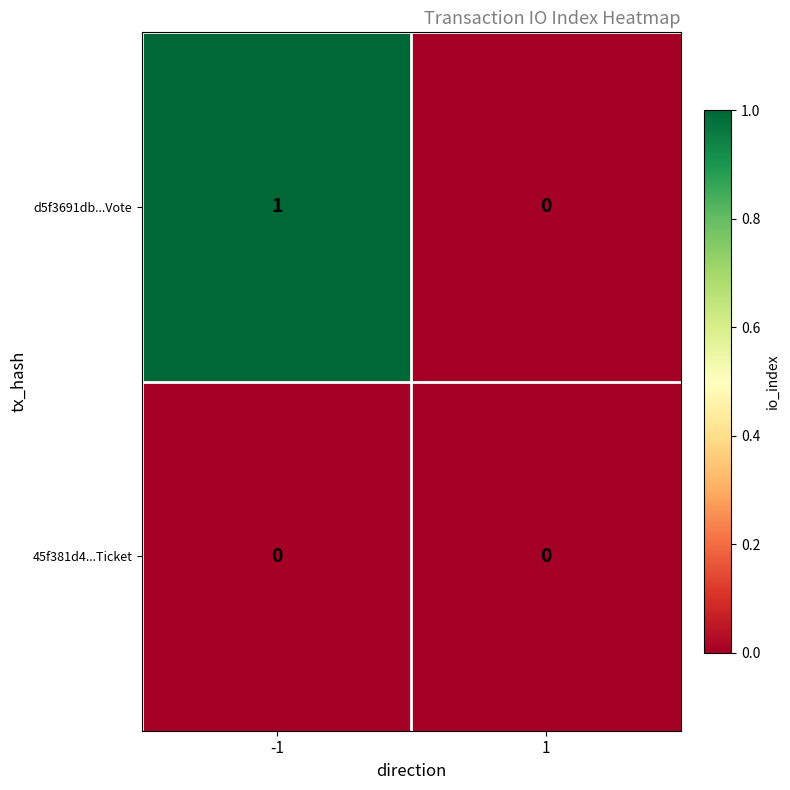

Is the value of d5f3691db...Vote at -1 greater than the value of 45f381d4...Ticket at 1?

Yes